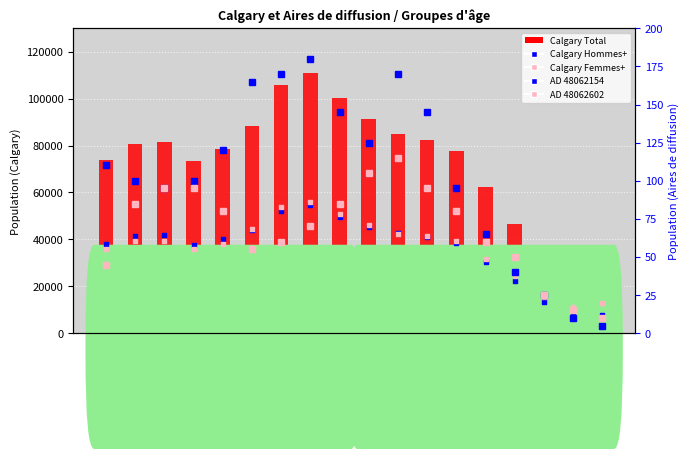

Is the value of AD 48062154 Total at 30 à 34 ans greater than the value of Calgary Total at 85 ans et plus?

No